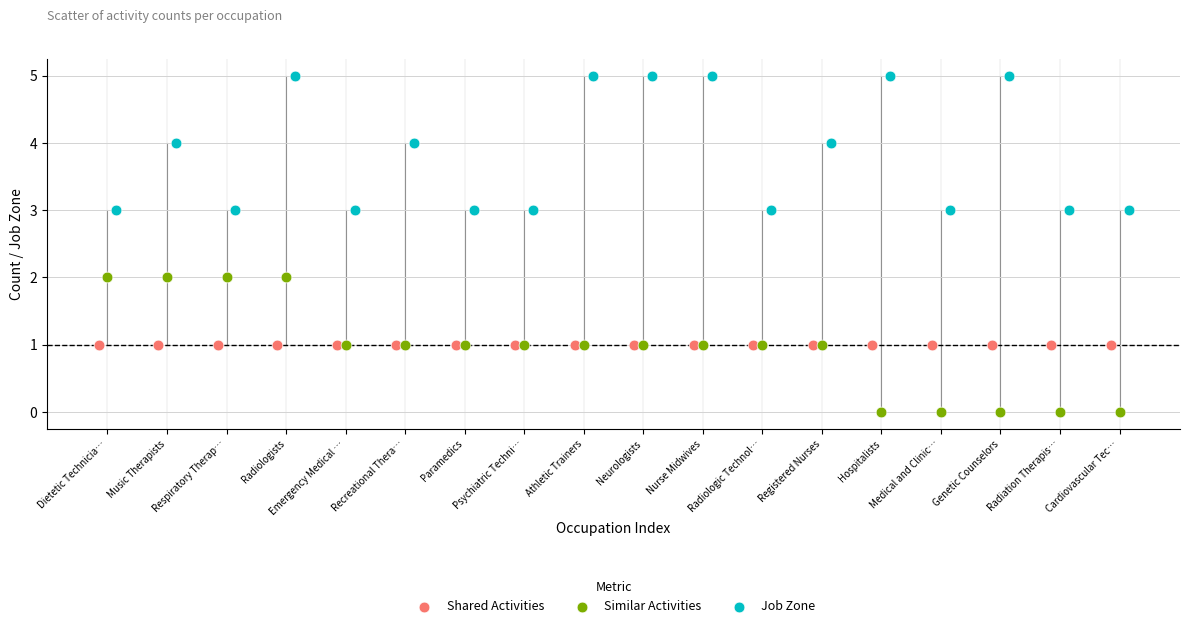

What are all the series names shown in the legend?

Shared Activities, Similar Activities, Job Zone